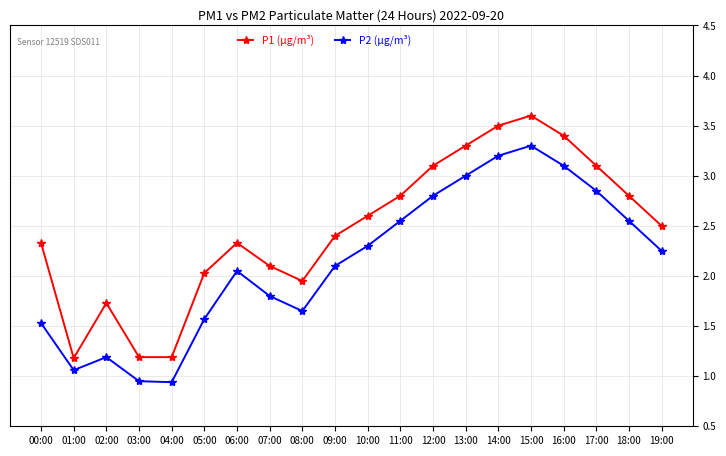

At how many categories does at least one series exceed 3?

6